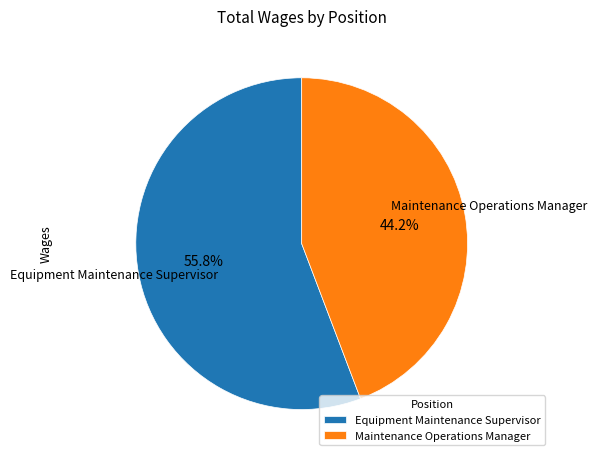

Rank the categories by value from highest to lowest.

Equipment Maintenance Supervisor, Maintenance Operations Manager